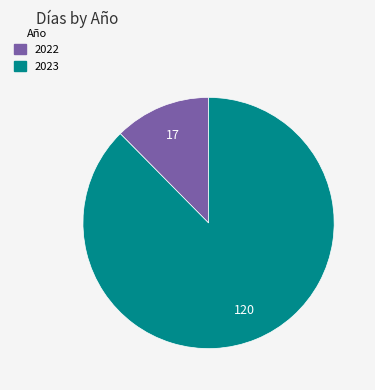

How many segments does this pie chart have?

2